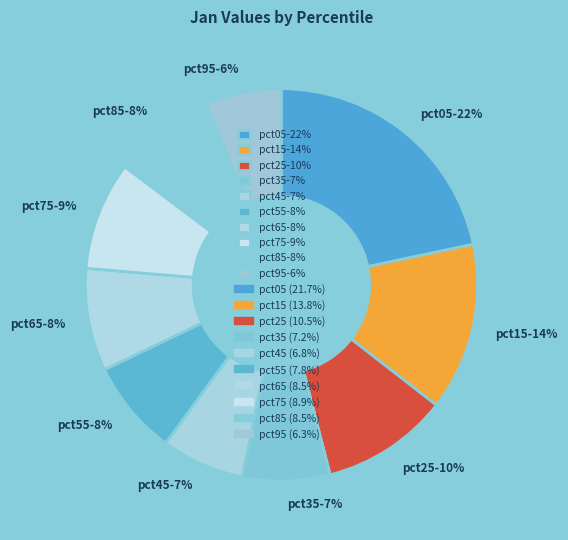

True or false: pct05 accounts for 14% of the total.

False